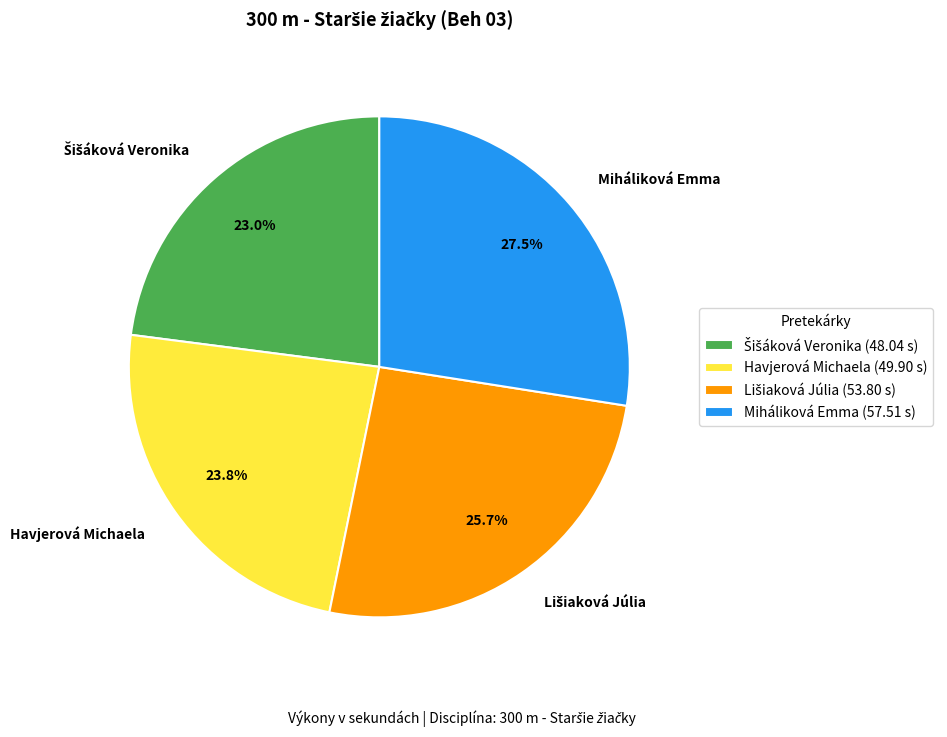

Is there a majority slice in this chart?

No